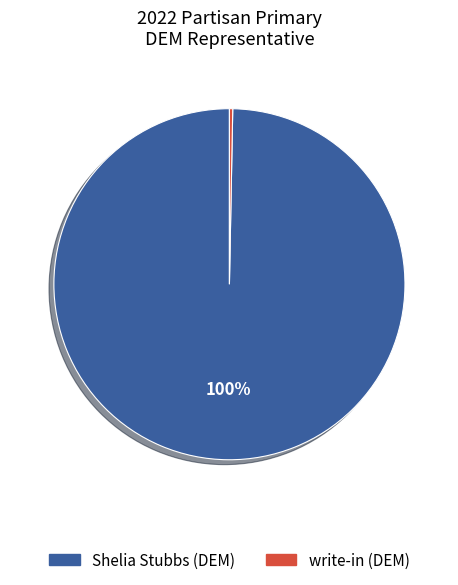

How many segments does this pie chart have?

2